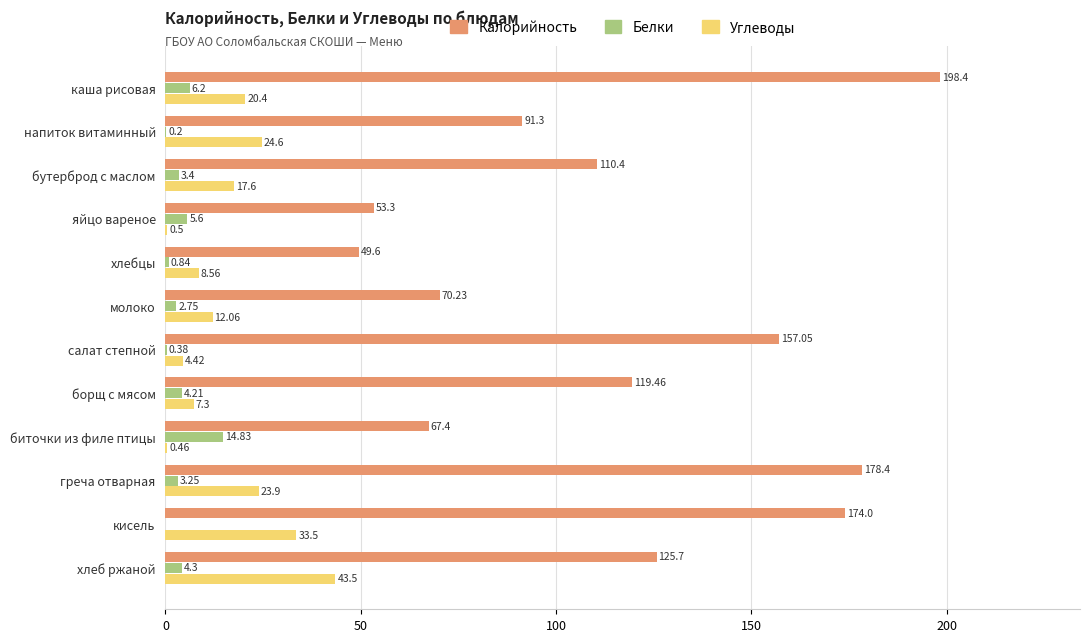

Is the value of Калорийность at молоко greater than the value of Белки at биточки из филе птицы?

Yes